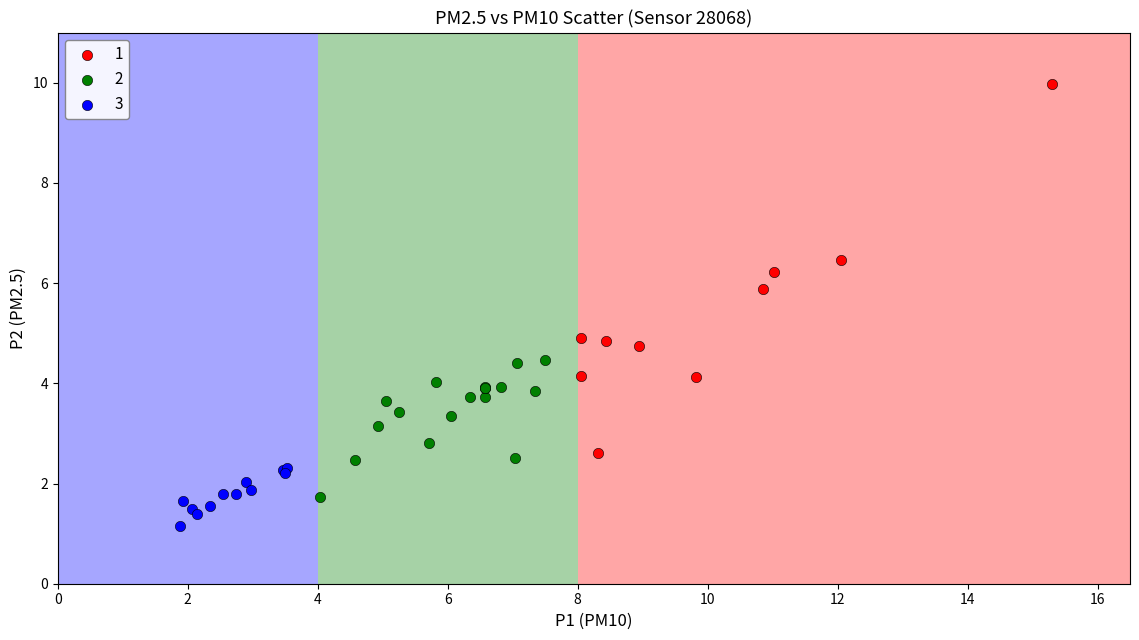

Which series has the widest spread of Y values?

1